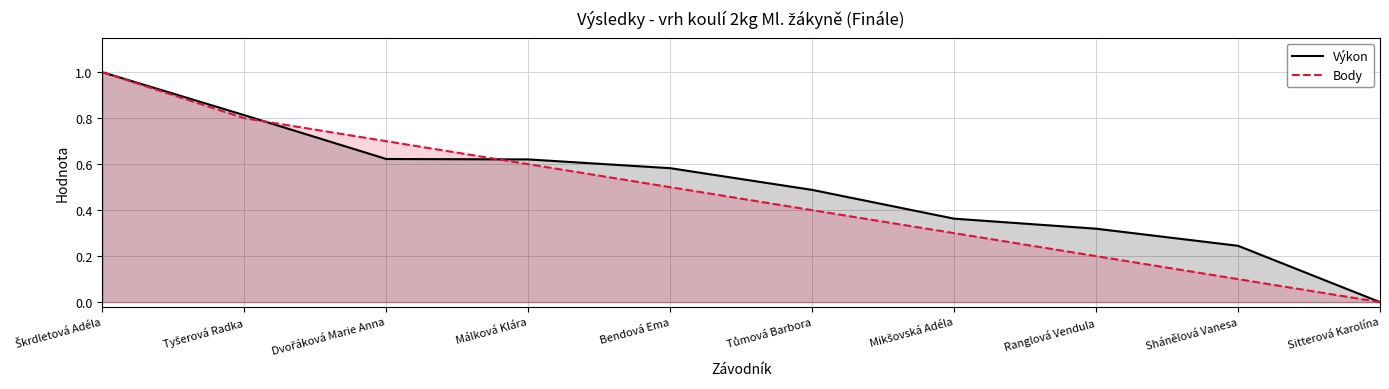

How many categories are shown in the chart?

10